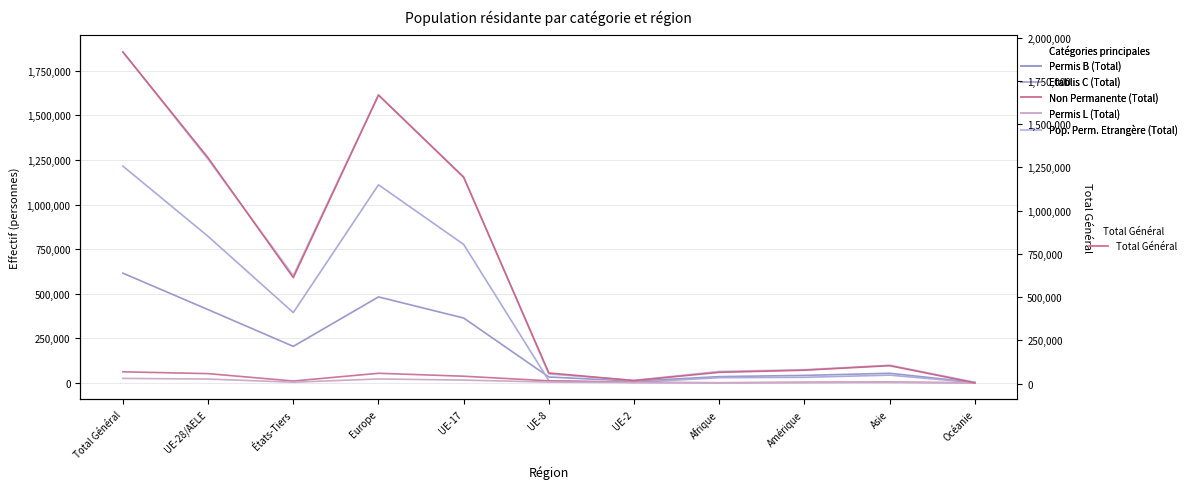

True or false: Non Permanente (Total) and Permis B (Total) cross at least once.

False